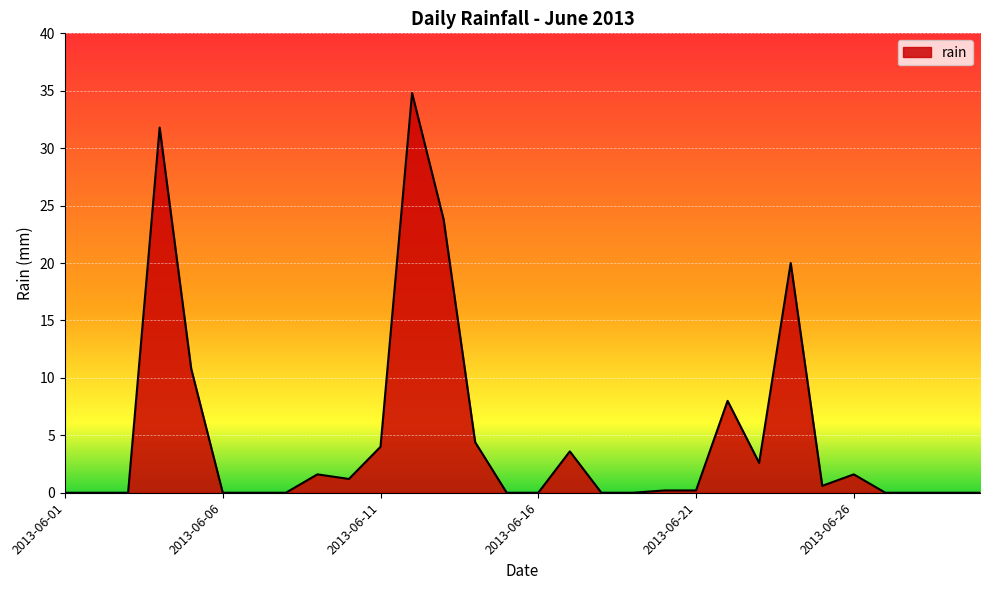

How many lines are shown in the chart?

1